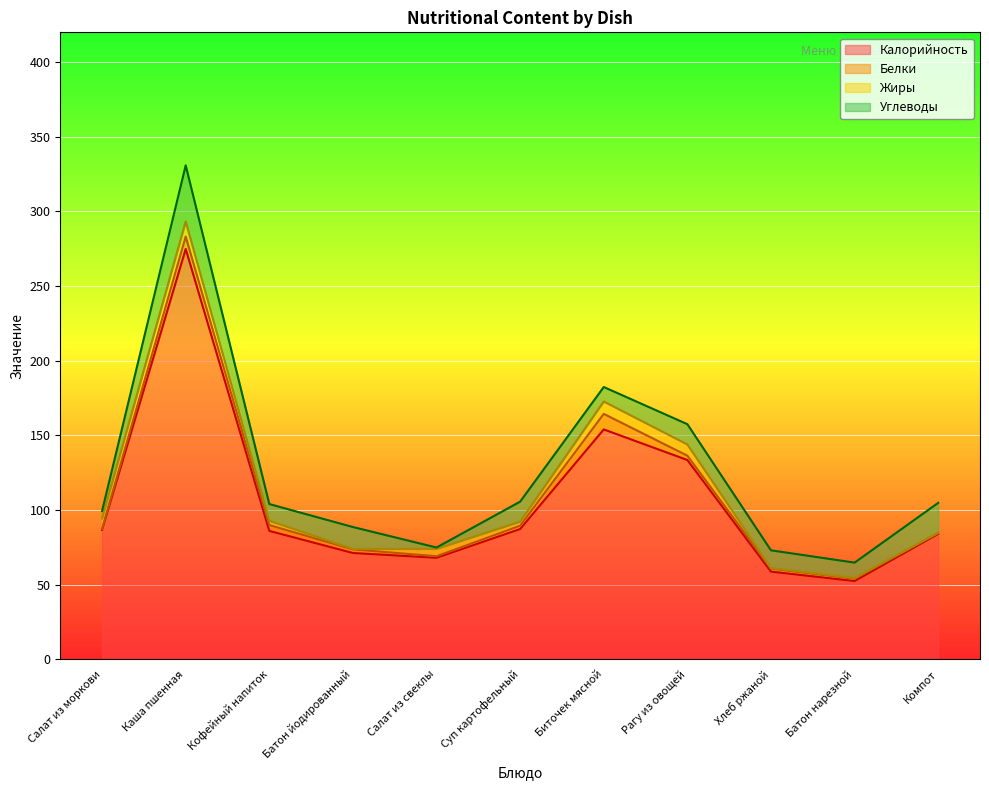

Where is the first local minimum for Углеводы?

Кофейный напиток